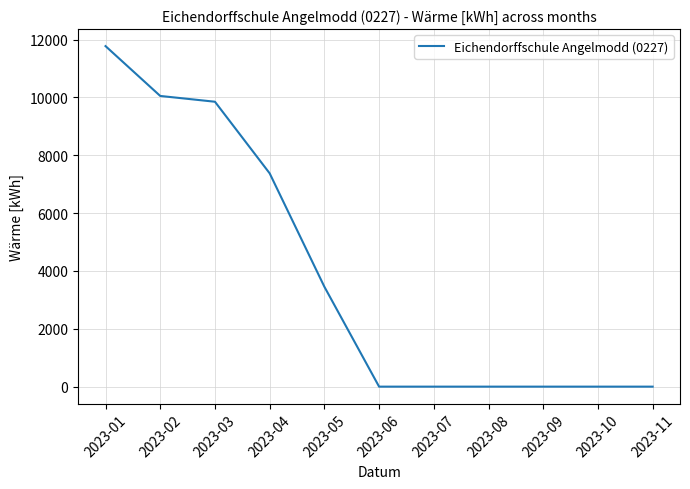

Reading left to right, extract all data points from this chart.

2023-01=11772	2023-02=10049	2023-03=9849	2023-04=7374	2023-05=3454	2023-06=0	2023-07=0	2023-08=0	2023-09=0	2023-10=0	2023-11=0